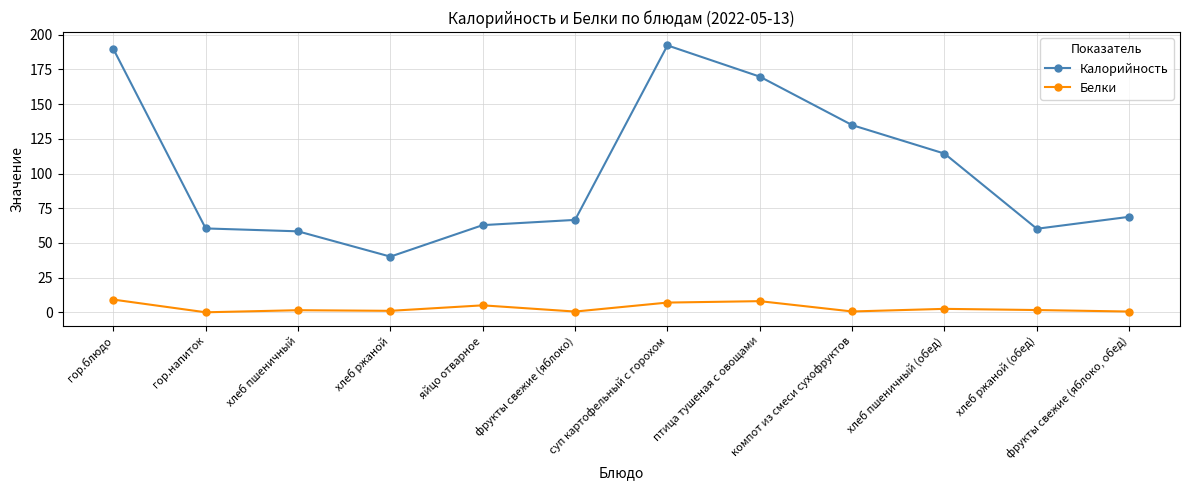

Rank the categories by Белки value from lowest to highest.

гор.напиток, фрукты свежие (яблоко), фрукты свежие (яблоко, обед), компот из смеси сухофруктов, хлеб ржаной, хлеб пшеничный, хлеб ржаной (обед), хлеб пшеничный (обед), яйцо отварное, суп картофельный с горохом, птица тушеная с овощами, гор.блюдо